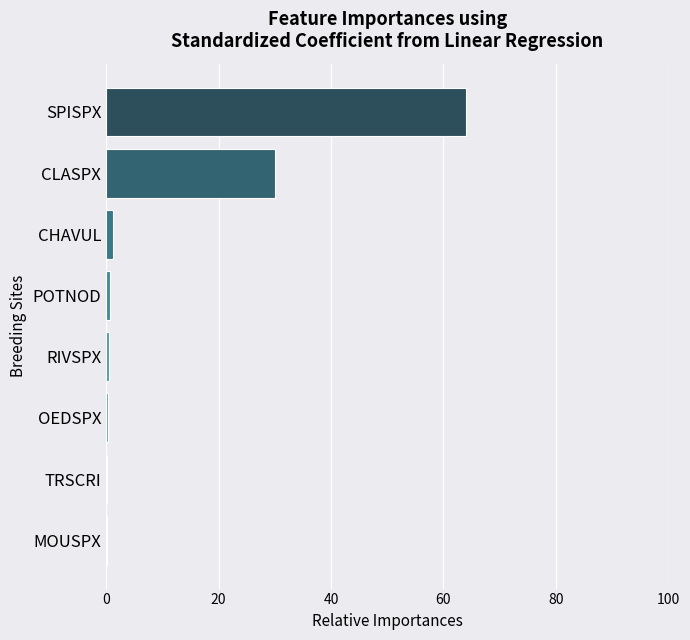

At which label is the value closest to 32?

CLASPX